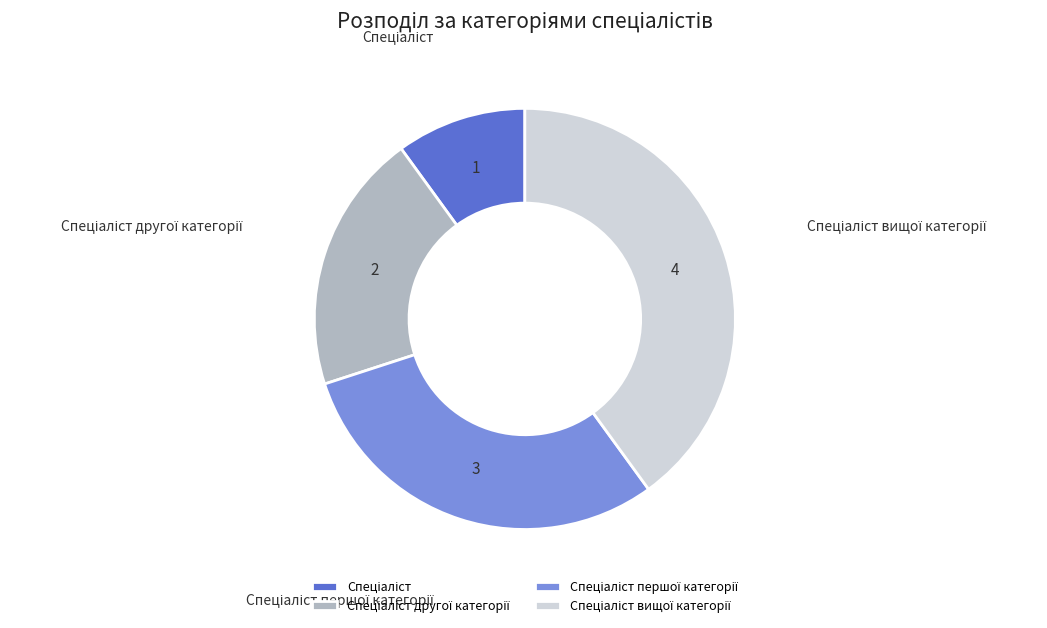

Is there any slice that represents more than half of the pie?

No